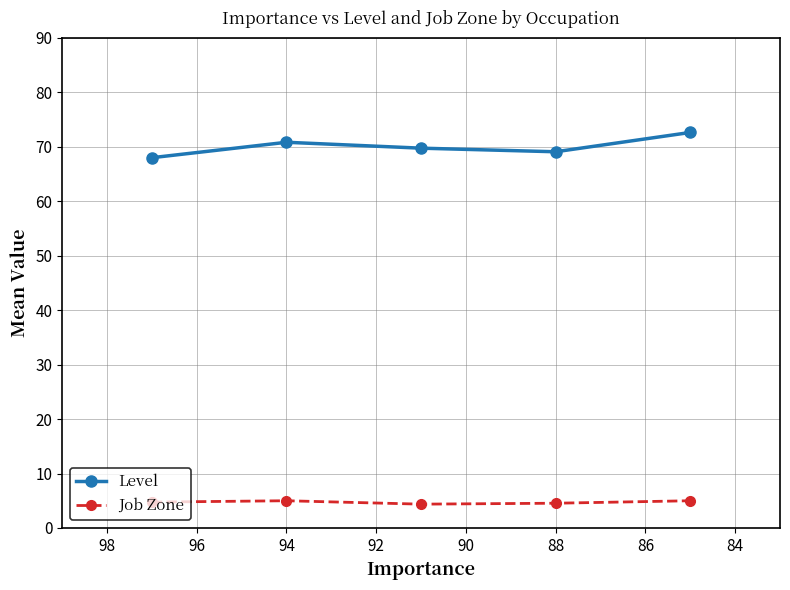

What is the highest value of the Level series?

72.6